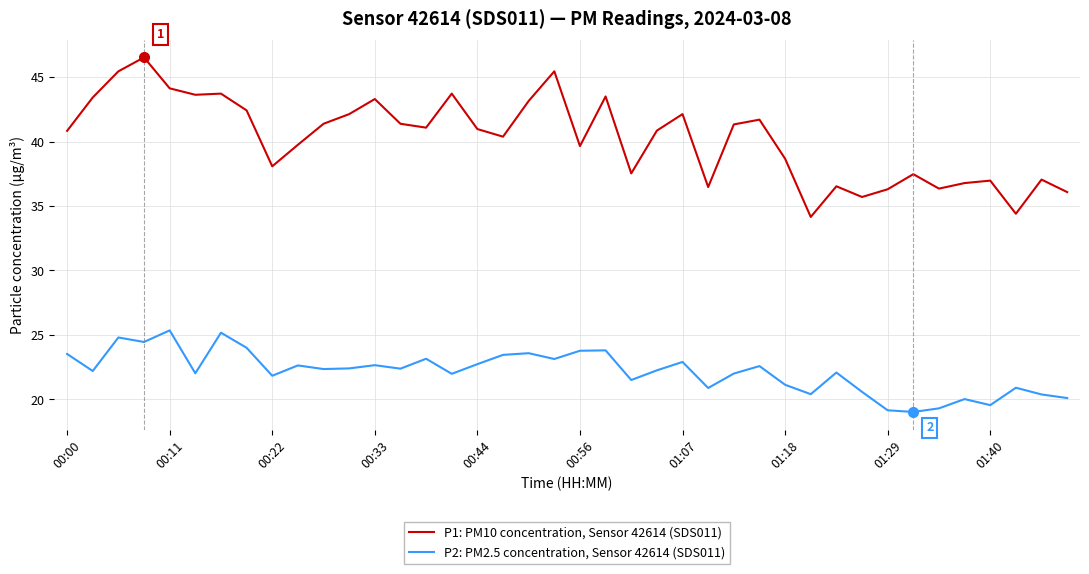

What is the difference between the second highest and second lowest values in the P2: PM2.5 concentration, Sensor 42614 (SDS011) series?

6.0